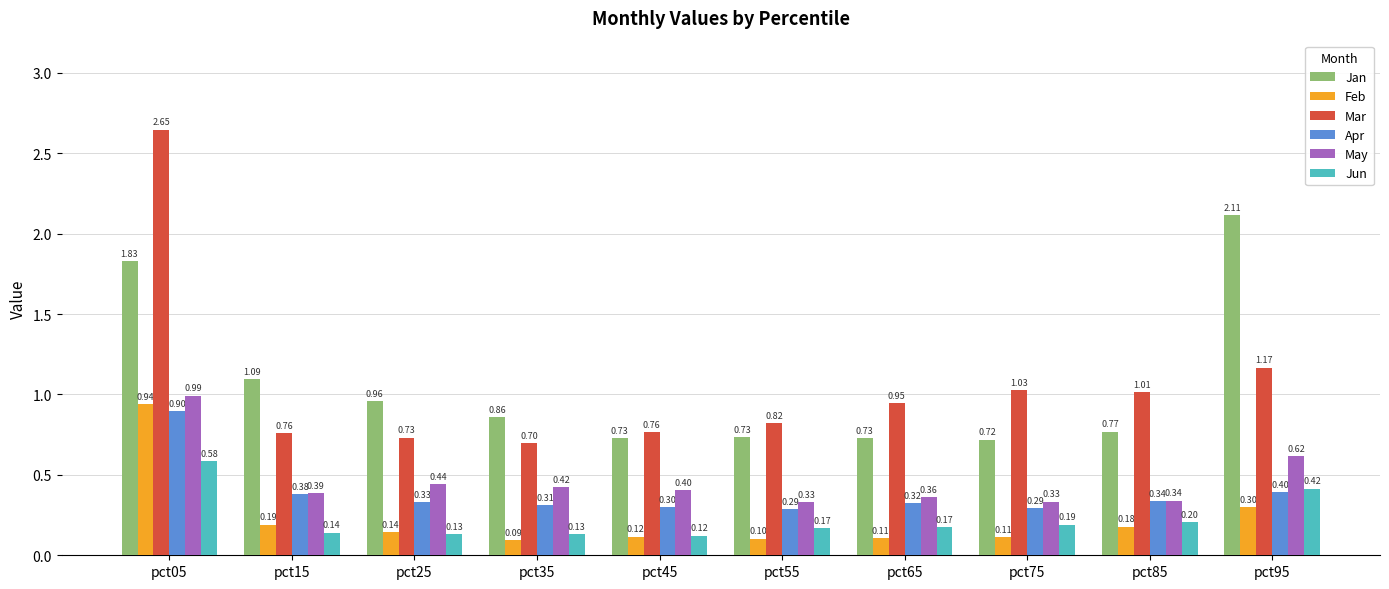

Which series has the largest range (max minus min)?

Mar